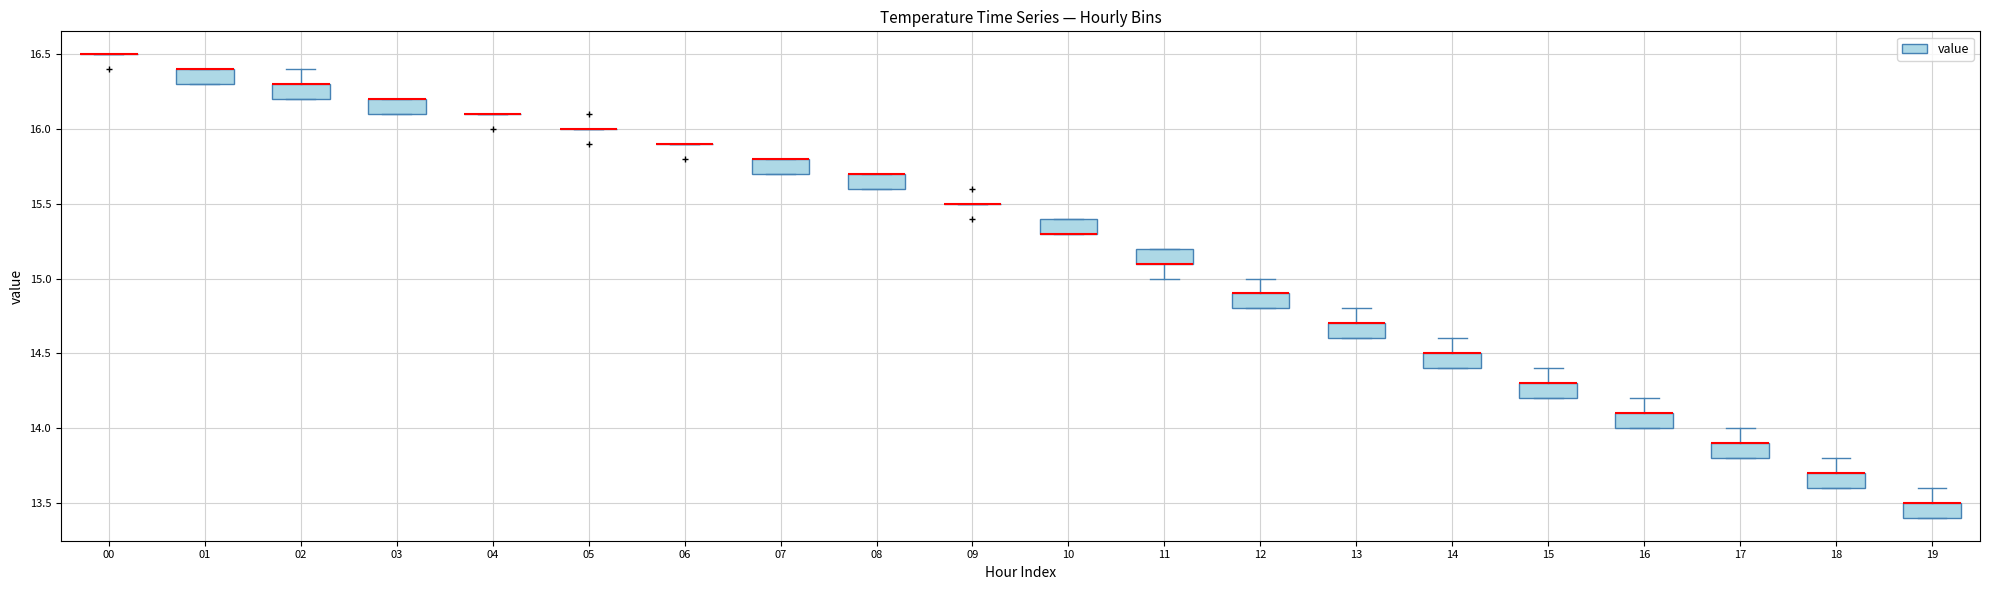

Reading left to right, read every box against the y-axis: the position of its median line, the range the box covers, and the ends of its whiskers. The values are not printed on the chart, so give them approximately, as read against the axis.

00: box collapsed to a line at 16.5, whiskers 16.5 to 16.5
01: median 16.4 (drawn on the box's upper edge), box 16.3 to 16.4, whiskers 16.3 to 16.4
02: median 16.3 (drawn on the box's upper edge), box 16.2 to 16.3, whiskers 16.2 to 16.4
03: median 16.2 (drawn on the box's upper edge), box 16.1 to 16.2, whiskers 16.1 to 16.2
04: box collapsed to a line at 16.1, whiskers 16.1 to 16.1
05: box collapsed to a line at 16.0, whiskers 16.0 to 16.0
06: box collapsed to a line at 15.9, whiskers 15.9 to 15.9
07: median 15.8 (drawn on the box's upper edge), box 15.7 to 15.8, whiskers 15.7 to 15.8
08: median 15.7 (drawn on the box's upper edge), box 15.6 to 15.7, whiskers 15.6 to 15.7
09: box collapsed to a line at 15.5, whiskers 15.5 to 15.5
10: median 15.3 (drawn on the box's lower edge), box 15.3 to 15.4, whiskers 15.3 to 15.4
11: median 15.1 (drawn on the box's lower edge), box 15.1 to 15.2, whiskers 15.0 to 15.2
12: median 14.9 (drawn on the box's upper edge), box 14.8 to 14.9, whiskers 14.8 to 15.0
13: median 14.7 (drawn on the box's upper edge), box 14.6 to 14.7, whiskers 14.6 to 14.8
14: median 14.5 (drawn on the box's upper edge), box 14.4 to 14.5, whiskers 14.4 to 14.6
15: median 14.3 (drawn on the box's upper edge), box 14.2 to 14.3, whiskers 14.2 to 14.4
16: median 14.1 (drawn on the box's upper edge), box 14.0 to 14.1, whiskers 14.0 to 14.2
17: median 13.9 (drawn on the box's upper edge), box 13.8 to 13.9, whiskers 13.8 to 14.0
18: median 13.7 (drawn on the box's upper edge), box 13.6 to 13.7, whiskers 13.6 to 13.8
19: median 13.5 (drawn on the box's upper edge), box 13.4 to 13.5, whiskers 13.4 to 13.6